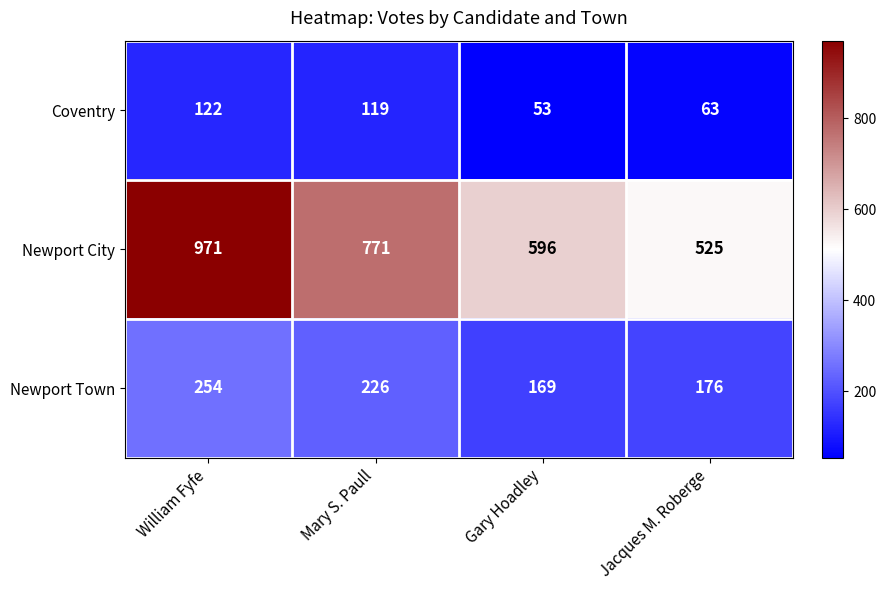

Count the number of data series in this chart.

3